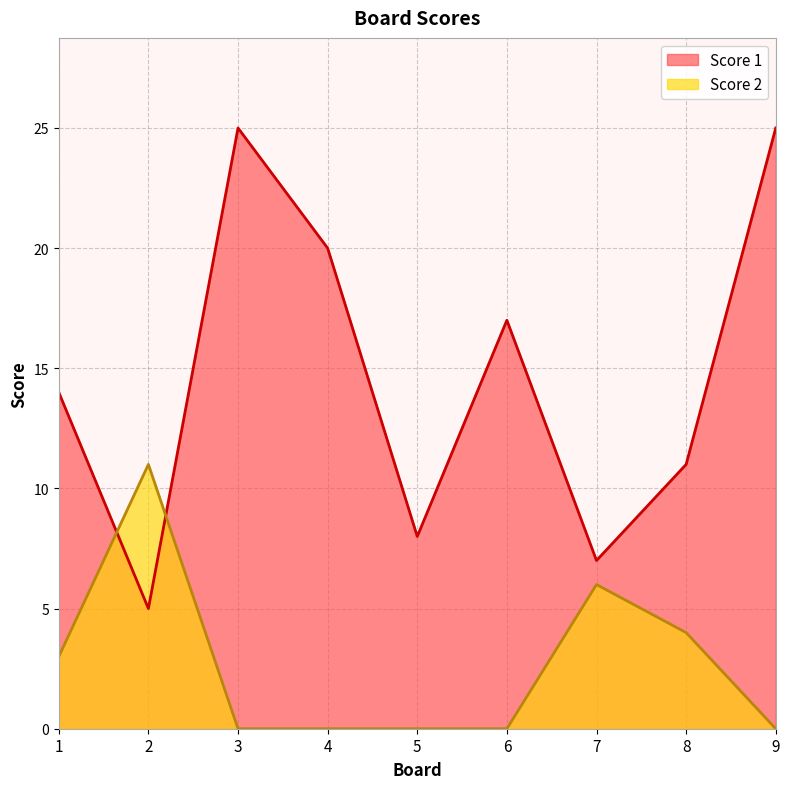

Which label corresponds to the smallest value in the chart?

3